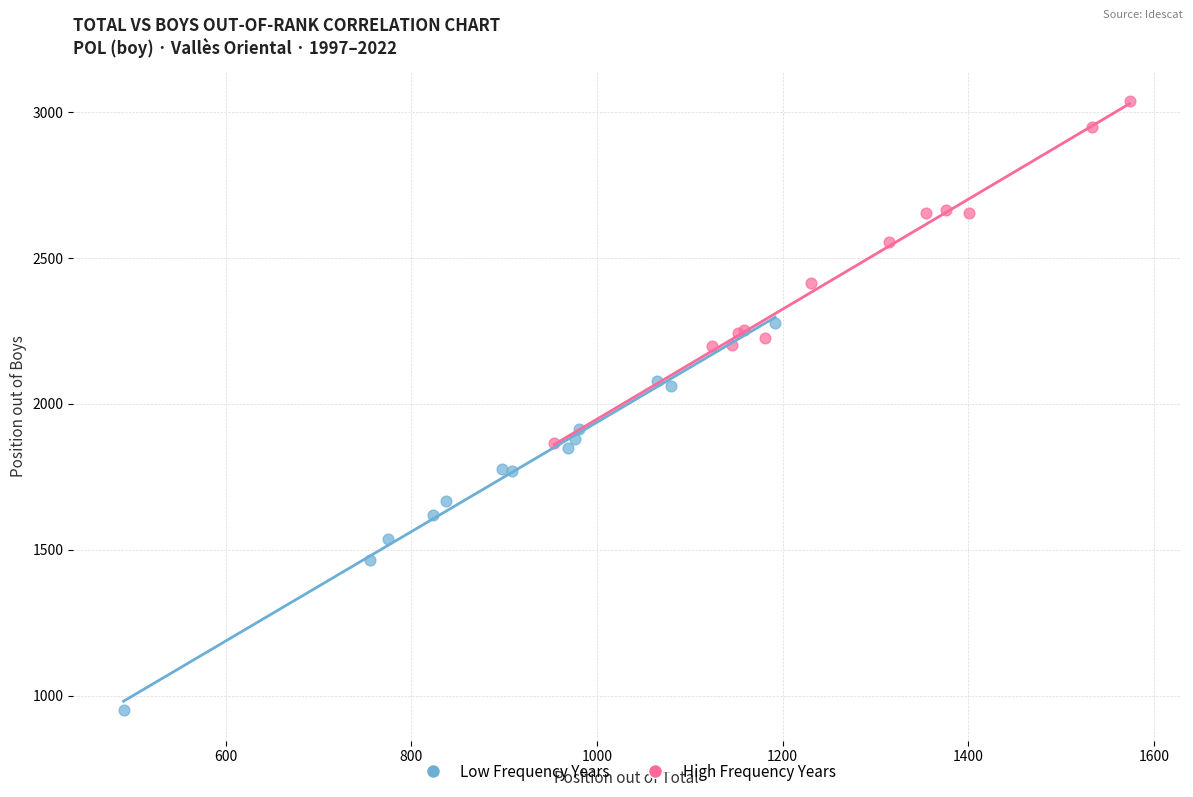

Which series has the largest Y range (max minus min)?

Low Frequency Years